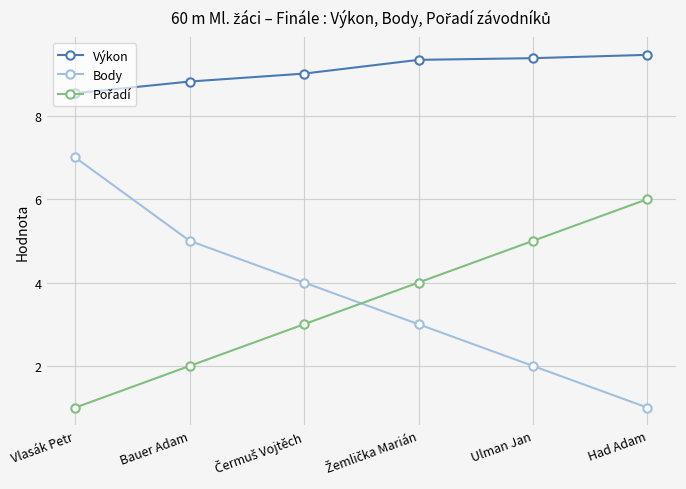

Which series has the largest range (max minus min)?

Body